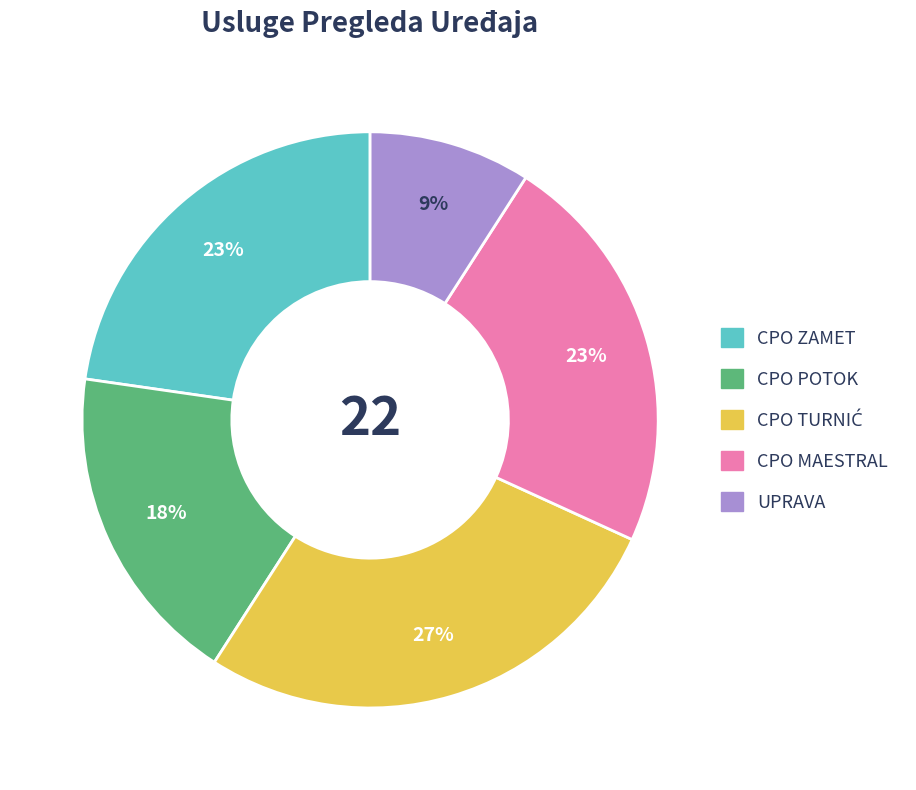

To the nearest percent, what is the average slice percentage?

20%